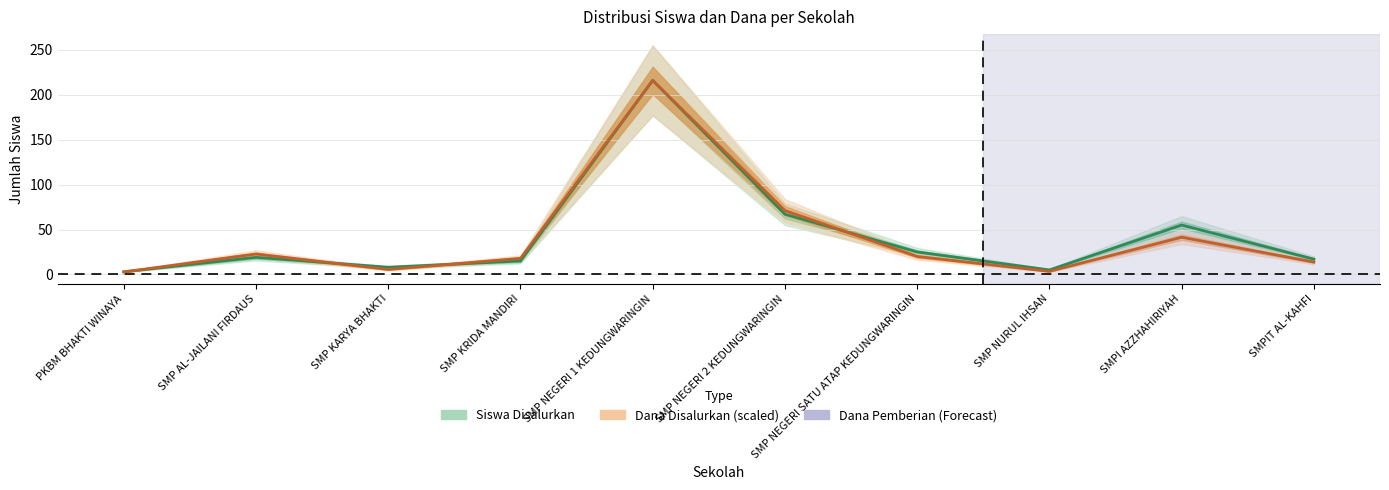

What is the difference between the second highest and minimum values in the Siswa Disalurkan series?

64.0